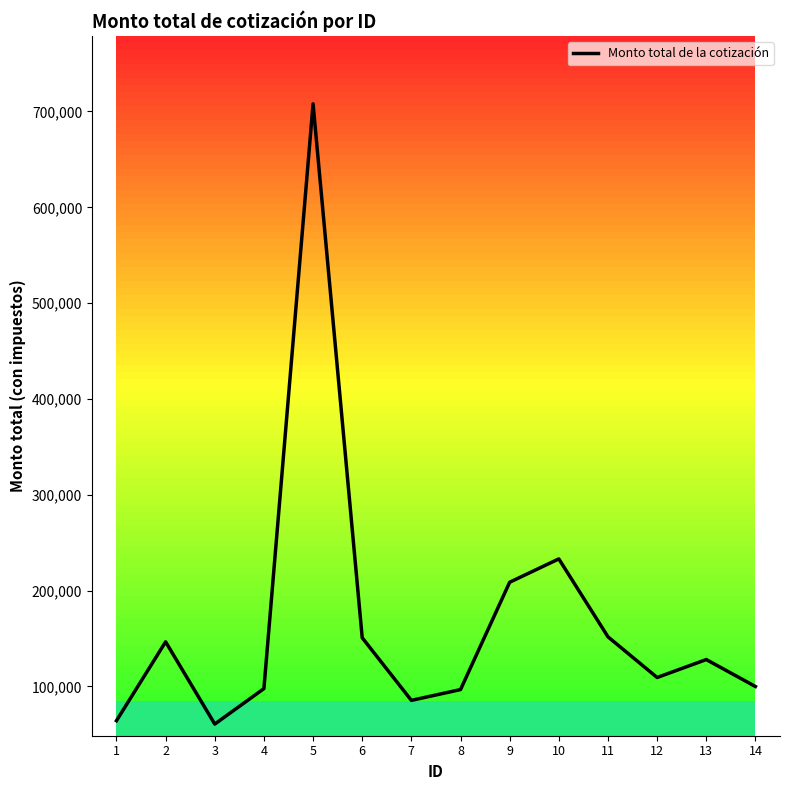

What is the smallest value displayed?

60800.0